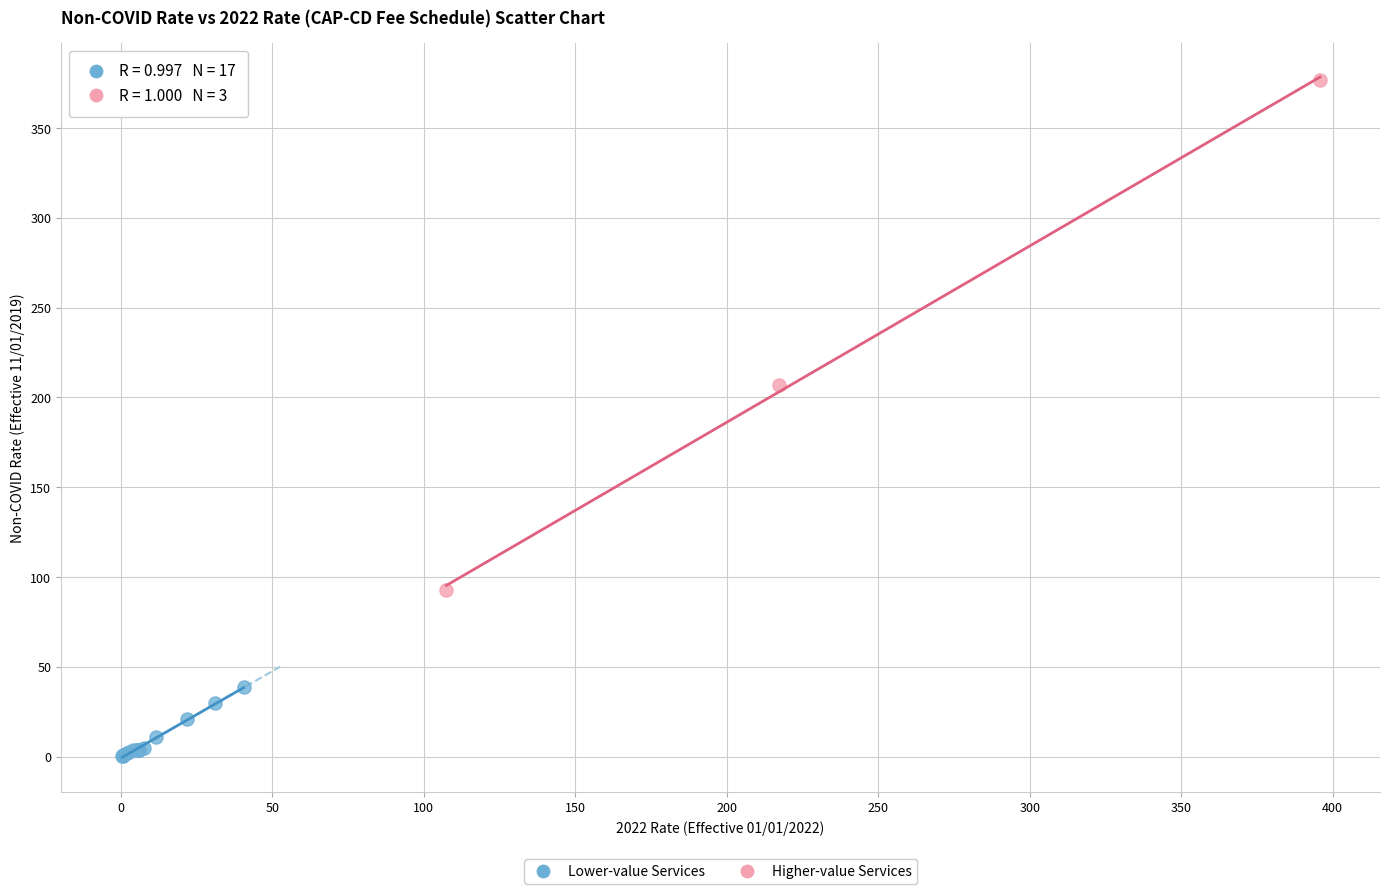

Which series contains the highest Y value?

Higher-value Services